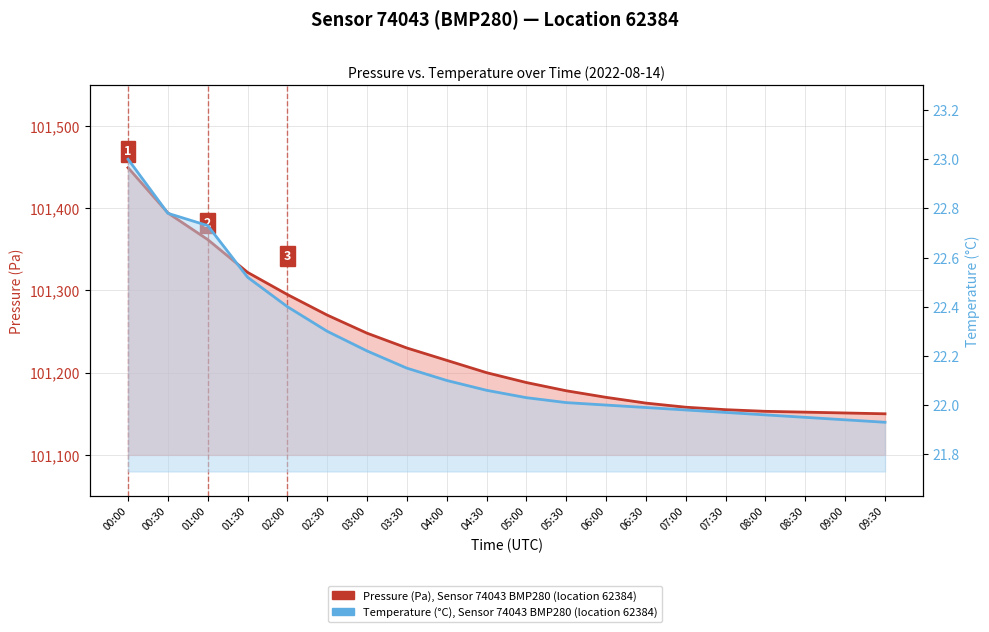

What is the average value of the Pressure (Pa), Sensor 74043 BMP280 series?

101230.2